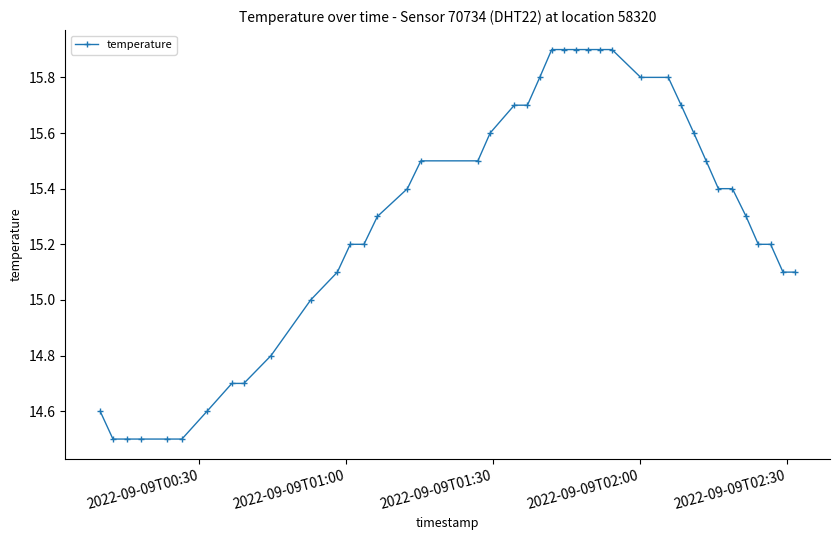

What is the minimum value shown in the chart?

14.5